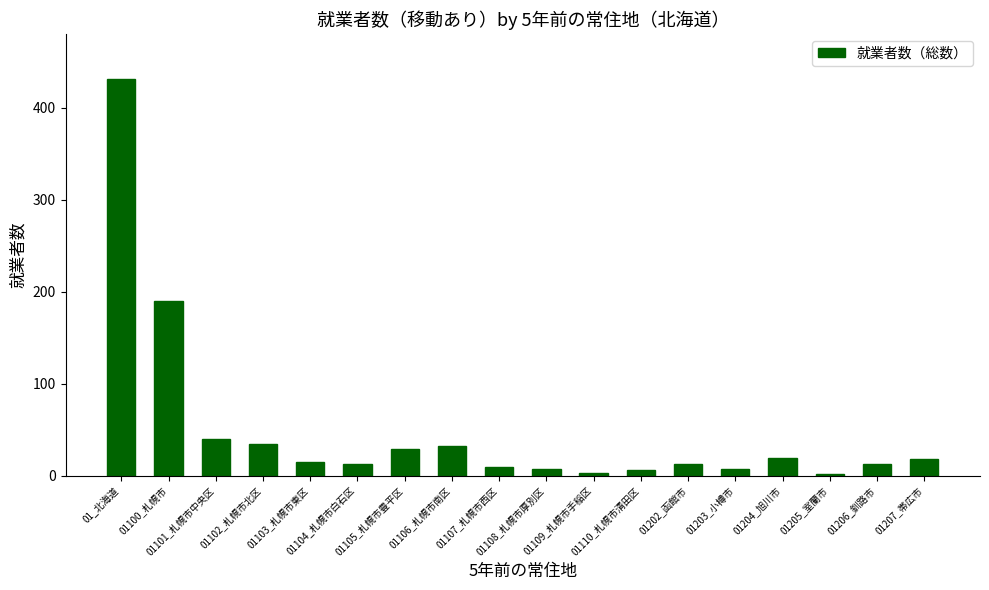

Are the bars horizontal?

No